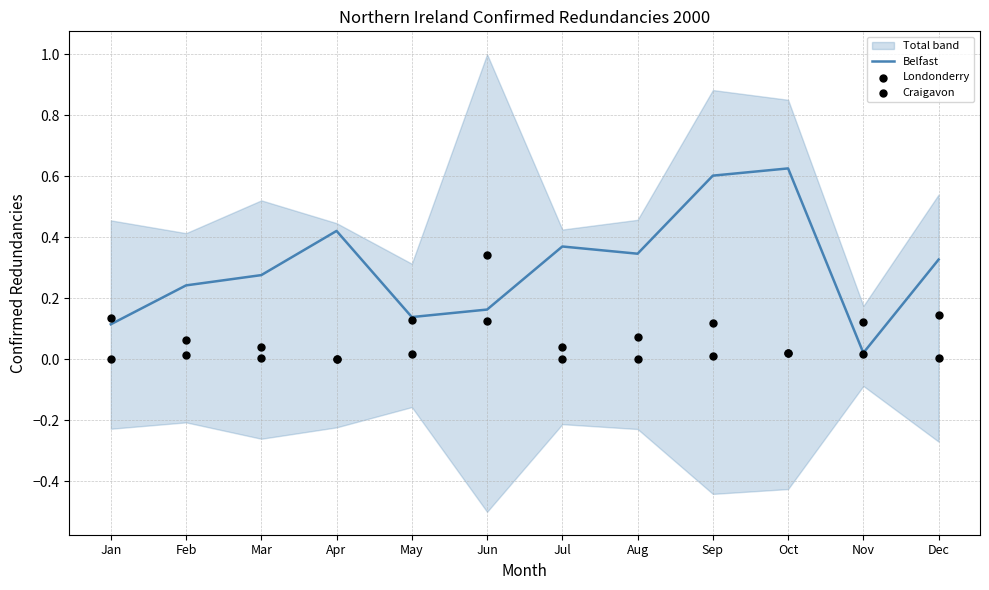

At which label is Belfast closest to 0?

Nov